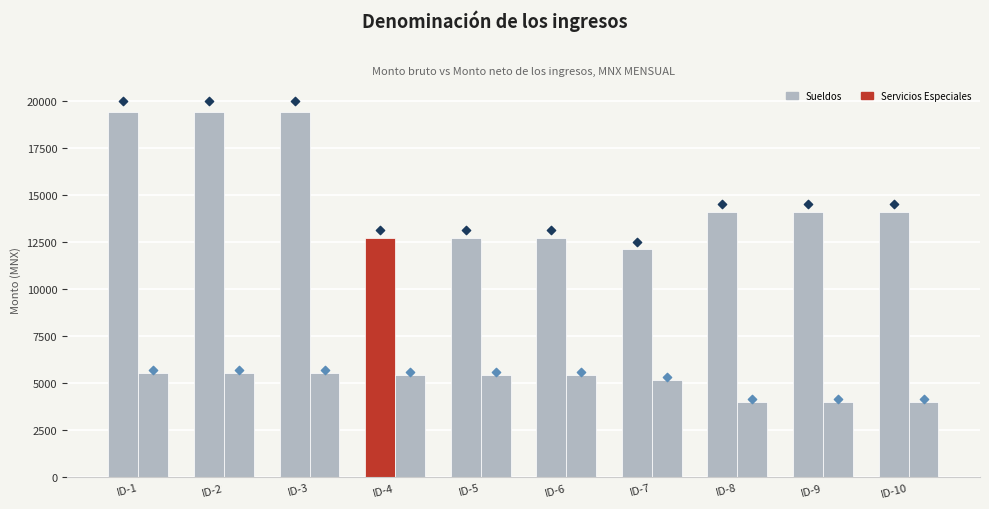

Which series has the largest total across all categories?

Sueldos (marker)